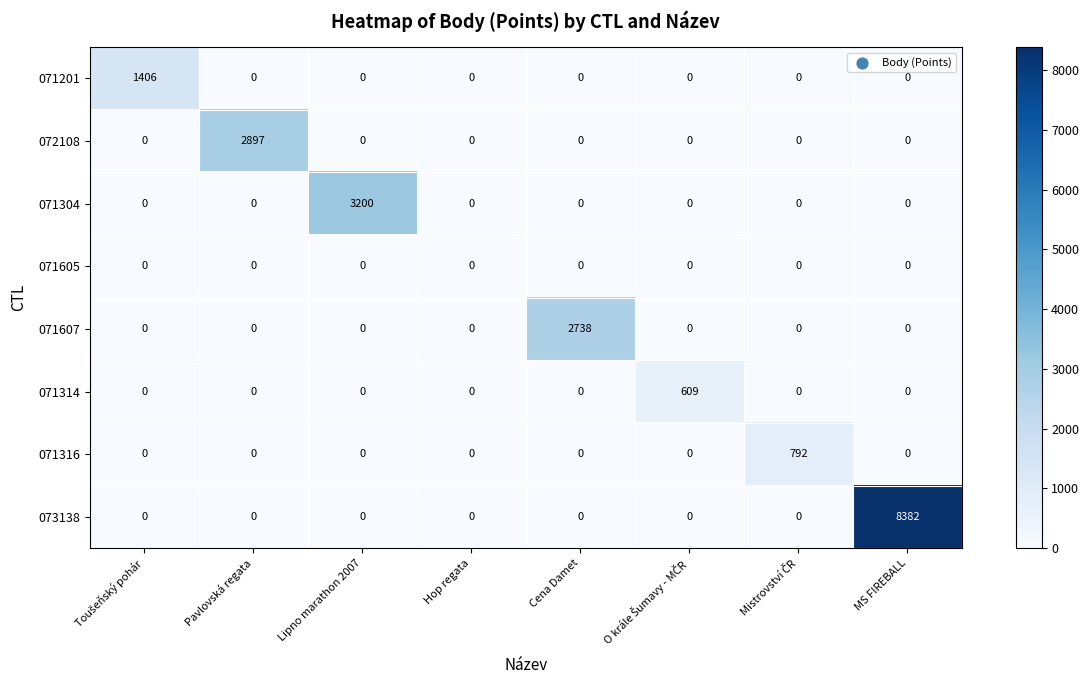

How many distinct data groups are displayed?

8